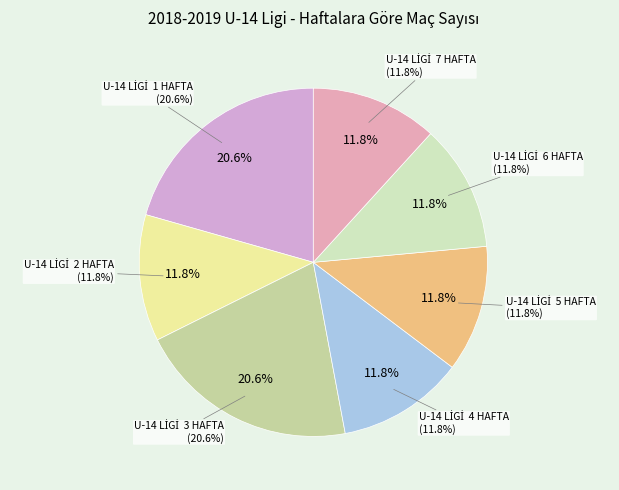

Does U-14 LİGİ  1 HAFTA account for over 50% of the chart?

No